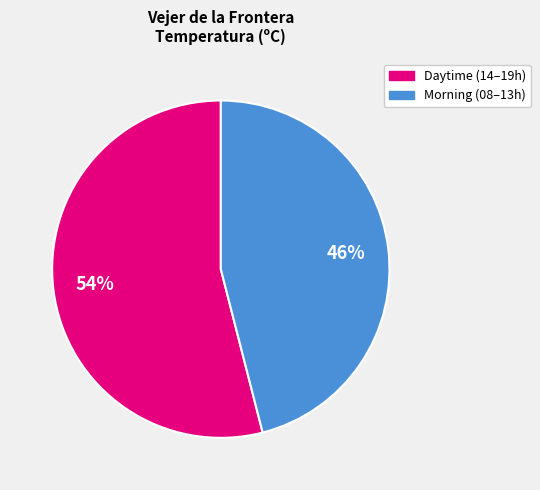

How many slices are in this pie chart?

2